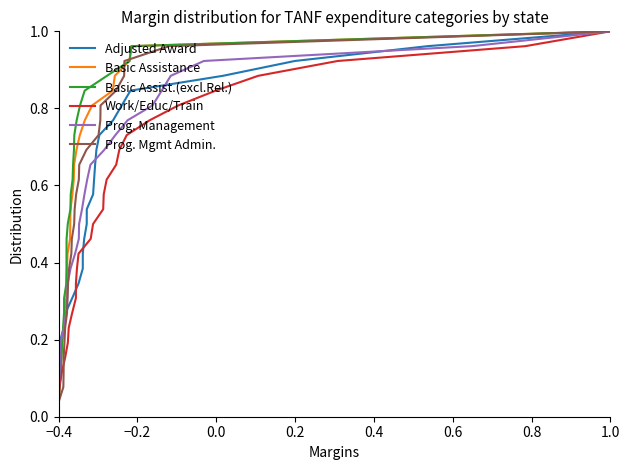

How many series are shown in this chart?

6